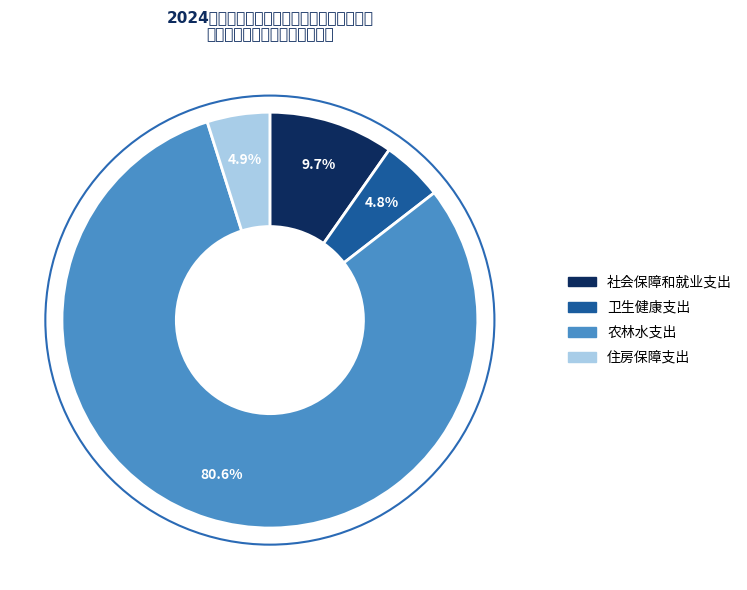

Rank the categories by value from highest to lowest.

农林水支出, 社会保障和就业支出, 住房保障支出, 卫生健康支出